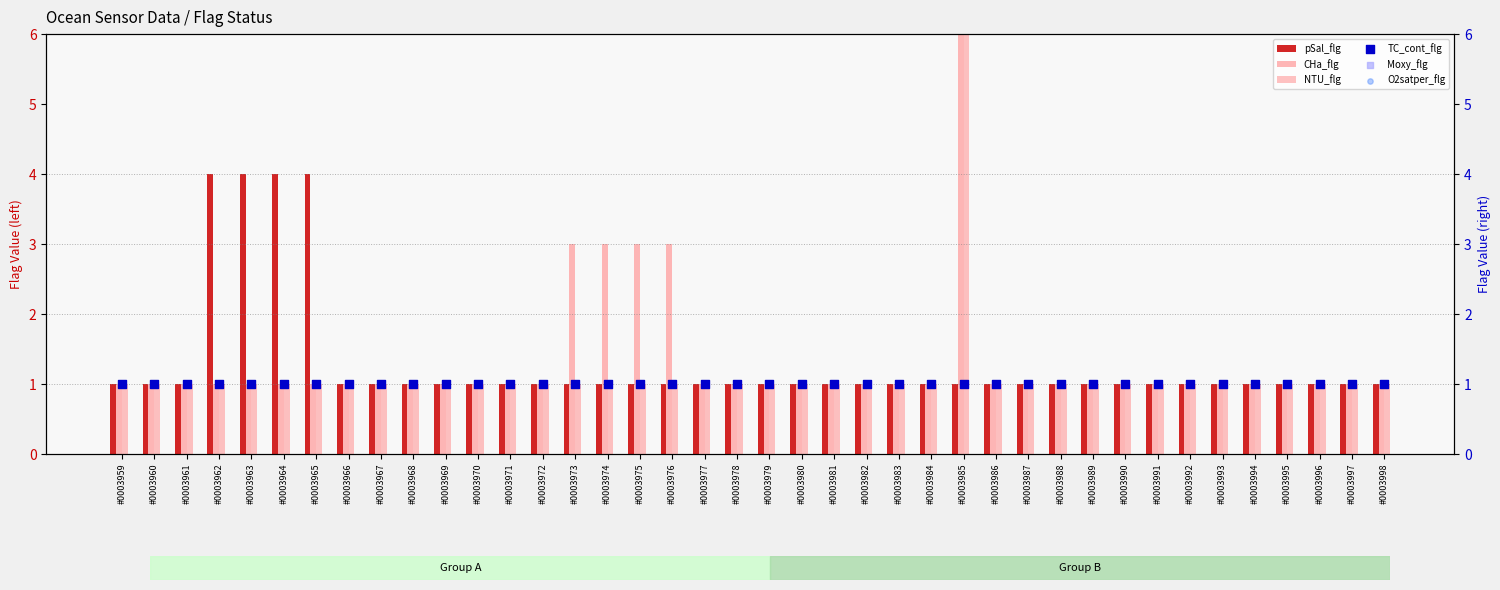

What are all the series names shown in the legend?

pSal_flg, CHa_flg, NTU_flg, TC_cont_flg, Moxy_flg, O2satper_flg